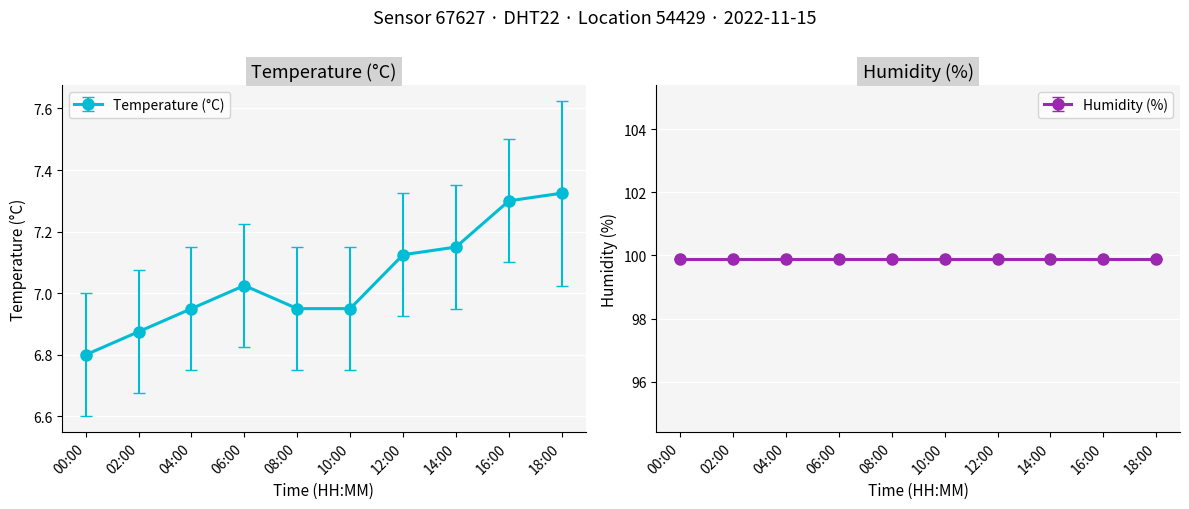

Is this an area chart (filled region under the line)?

No